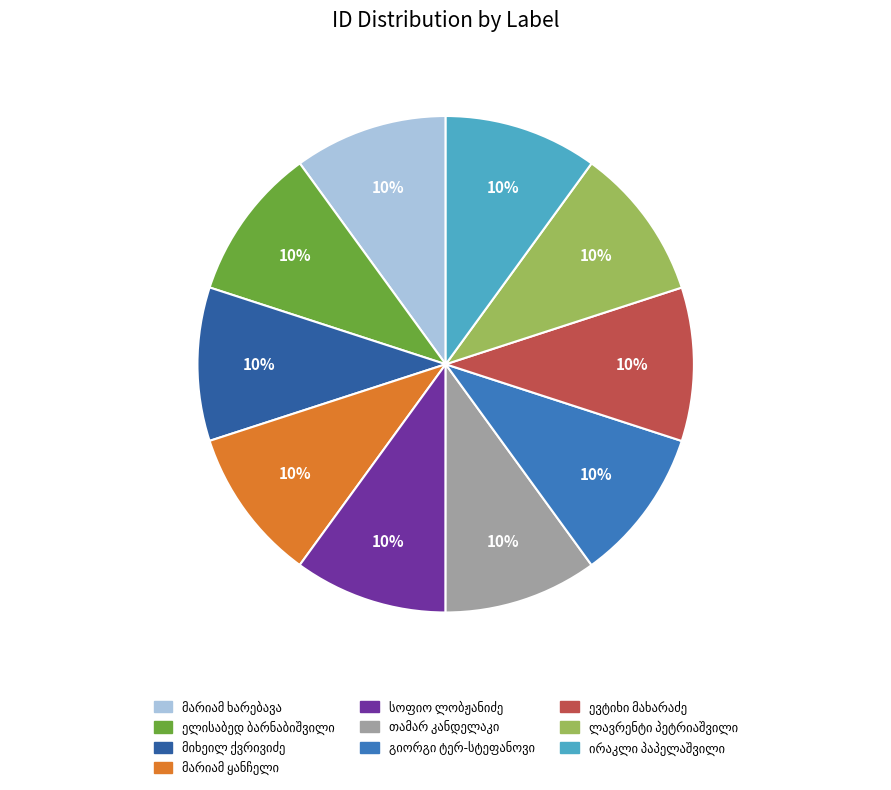

To the nearest percent, what is the average slice percentage?

10%